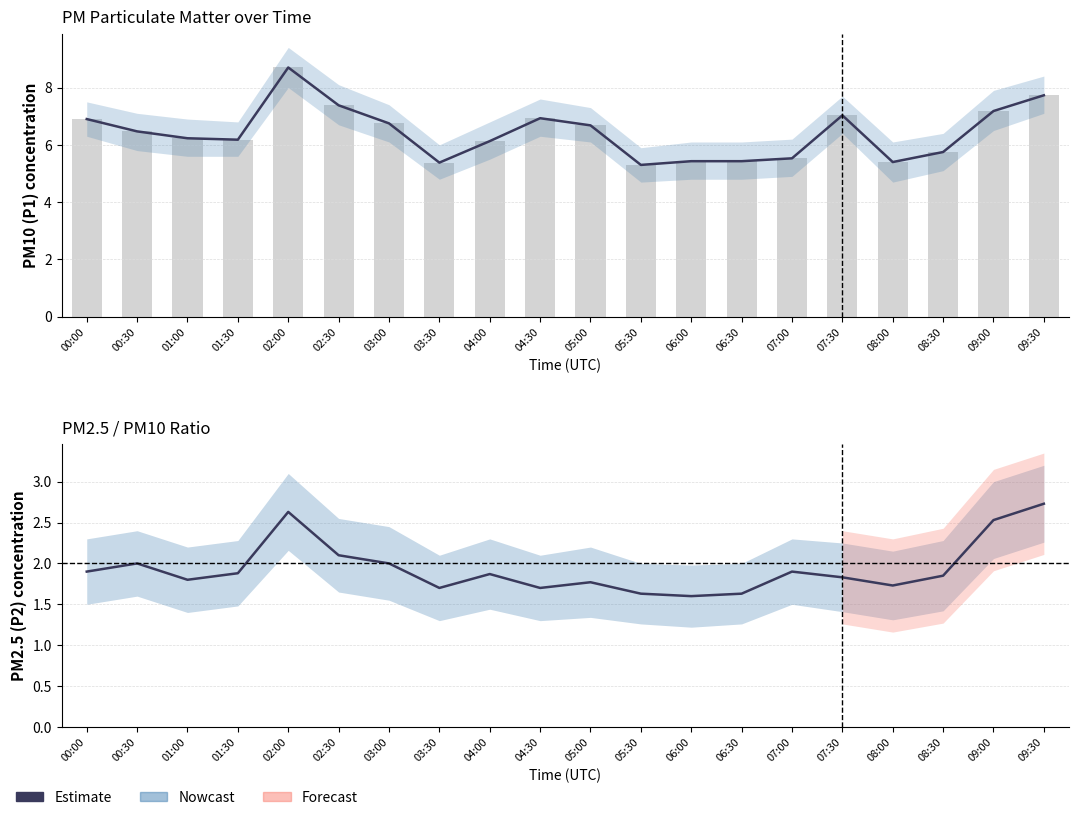

What is the difference between the highest and lowest values at 04:30?

5.2